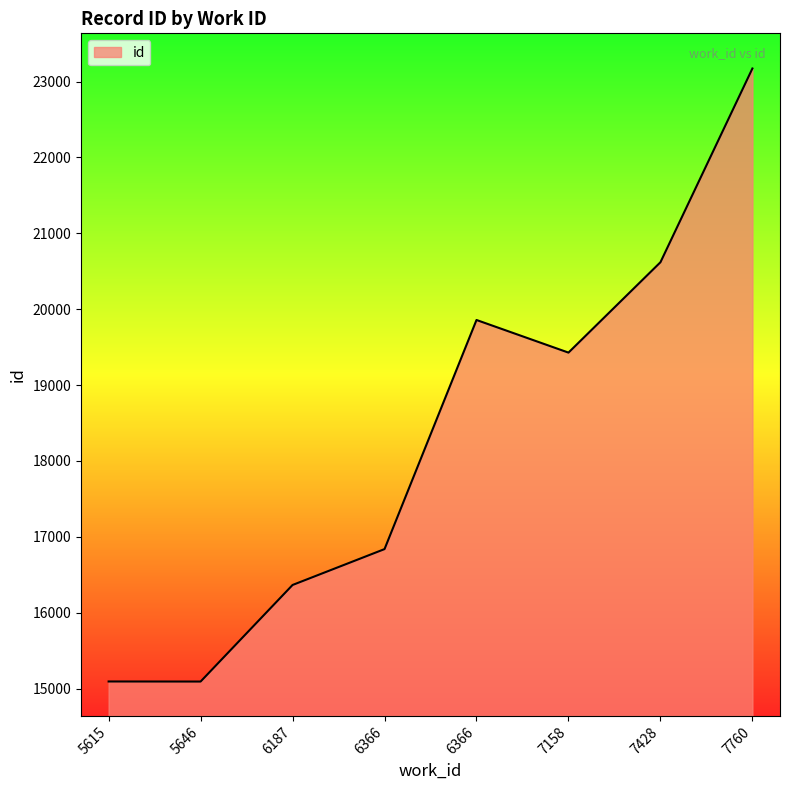

What is the minimum value shown in the chart?

15092